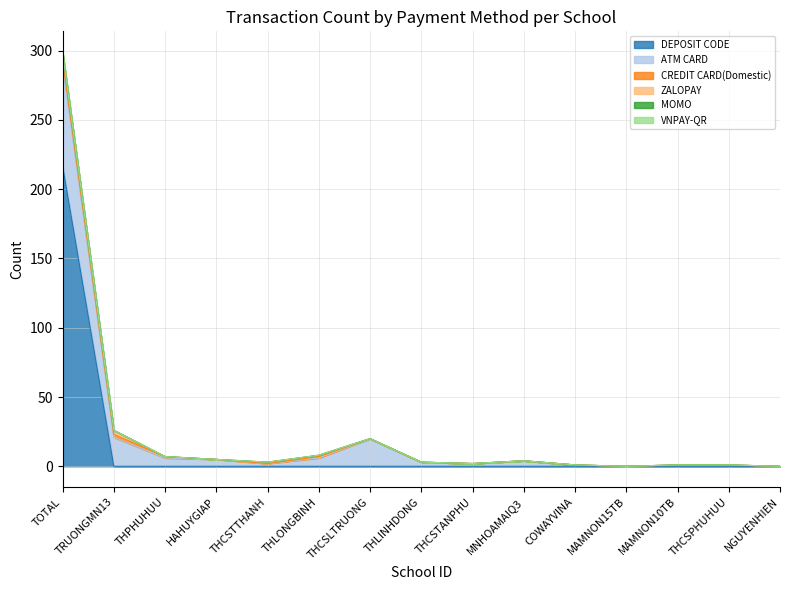

Reading left to right, extract all data points from this chart.

DEPOSIT CODE: TOTAL=217	TRUONGMN13=0	THPHUHUU=0	HAHUYGIAP=0	THCSTTHANH=0	THLONGBINH=0	THCSLTRUONG=0	THLINHDONG=0	THCSTANPHU=0	MNHOAMAIQ3=0	COWAYVINA=0	MAMNON15TB=0	MAMNON10TB=0	THCSPHUHUU=0	NGUYENHIEN=0
ATM CARD: TOTAL=73	TRUONGMN13=21	THPHUHUU=6	HAHUYGIAP=5	THCSTTHANH=2	THLONGBINH=6	THCSLTRUONG=20	THLINHDONG=3	THCSTANPHU=2	MNHOAMAIQ3=4	COWAYVINA=1	MAMNON15TB=0	MAMNON10TB=1	THCSPHUHUU=1	NGUYENHIEN=0
CREDIT CARD(Domestic): TOTAL=4	TRUONGMN13=2	THPHUHUU=1	HAHUYGIAP=0	THCSTTHANH=0	THLONGBINH=1	THCSLTRUONG=0	THLINHDONG=0	THCSTANPHU=0	MNHOAMAIQ3=0	COWAYVINA=0	MAMNON15TB=0	MAMNON10TB=0	THCSPHUHUU=0	NGUYENHIEN=0
ZALOPAY: TOTAL=5	TRUONGMN13=3	THPHUHUU=0	HAHUYGIAP=0	THCSTTHANH=1	THLONGBINH=1	THCSLTRUONG=0	THLINHDONG=0	THCSTANPHU=0	MNHOAMAIQ3=0	COWAYVINA=0	MAMNON15TB=0	MAMNON10TB=0	THCSPHUHUU=0	NGUYENHIEN=0
MOMO: TOTAL=0	TRUONGMN13=0	THPHUHUU=0	HAHUYGIAP=0	THCSTTHANH=0	THLONGBINH=0	THCSLTRUONG=0	THLINHDONG=0	THCSTANPHU=0	MNHOAMAIQ3=0	COWAYVINA=0	MAMNON15TB=0	MAMNON10TB=0	THCSPHUHUU=0	NGUYENHIEN=0
VNPAY-QR: TOTAL=0	TRUONGMN13=0	THPHUHUU=0	HAHUYGIAP=0	THCSTTHANH=0	THLONGBINH=0	THCSLTRUONG=0	THLINHDONG=0	THCSTANPHU=0	MNHOAMAIQ3=0	COWAYVINA=0	MAMNON15TB=0	MAMNON10TB=0	THCSPHUHUU=0	NGUYENHIEN=0